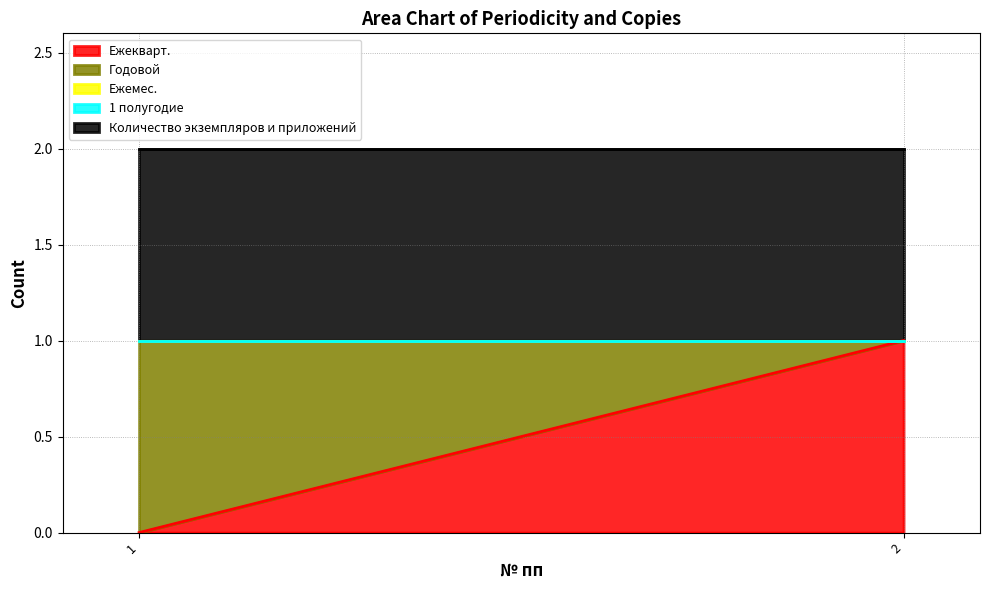

Where is 1 полугодие nearest to the value 0?

1